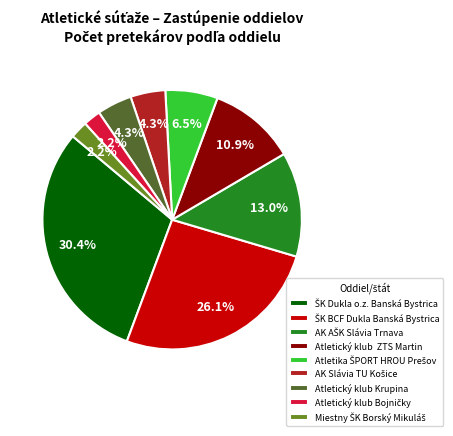

Is there any slice that represents more than half of the pie?

No